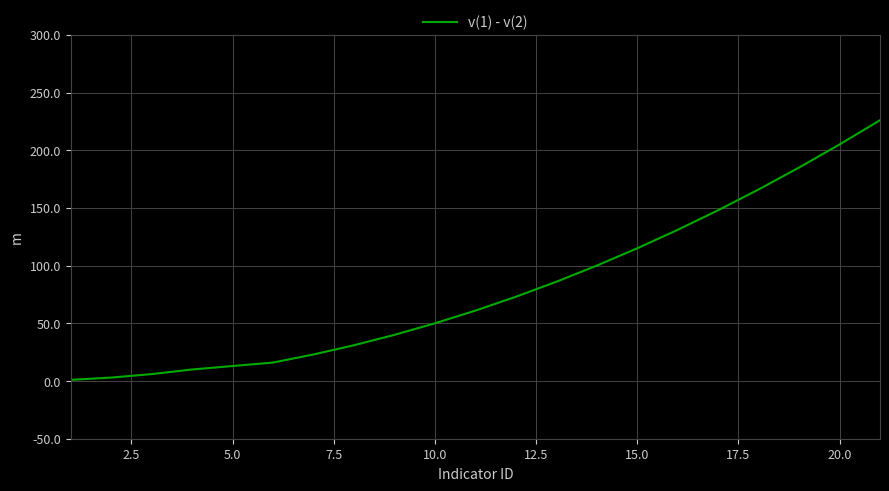

What is the greatest value displayed?

226